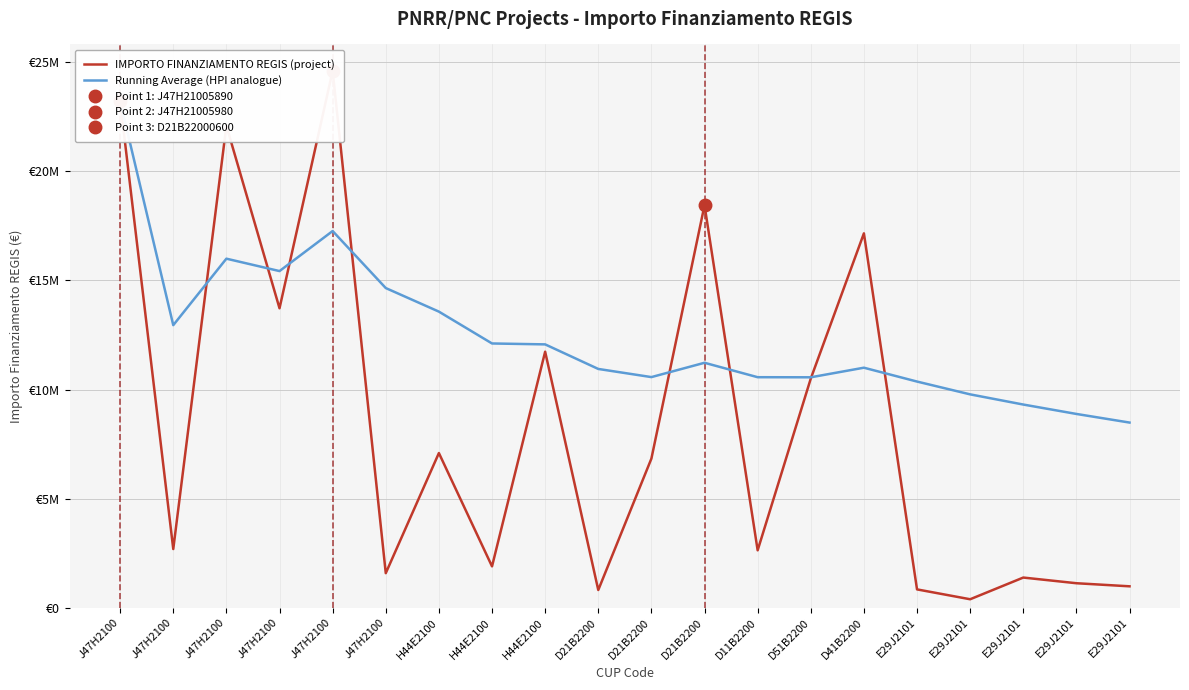

Which series changed the most between J47H2100 and E29J2101?

Running Average (HPI analogue)